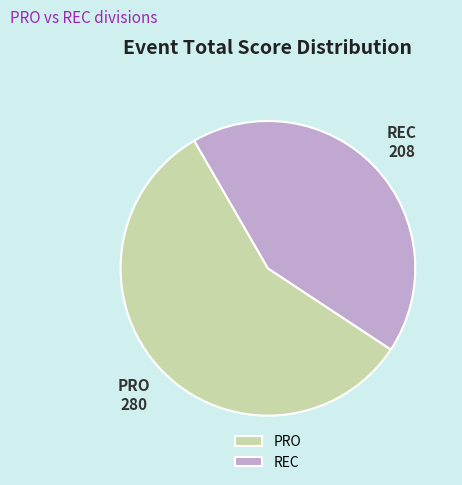

What is the ratio of the value at PRO to the value at REC?

1.3